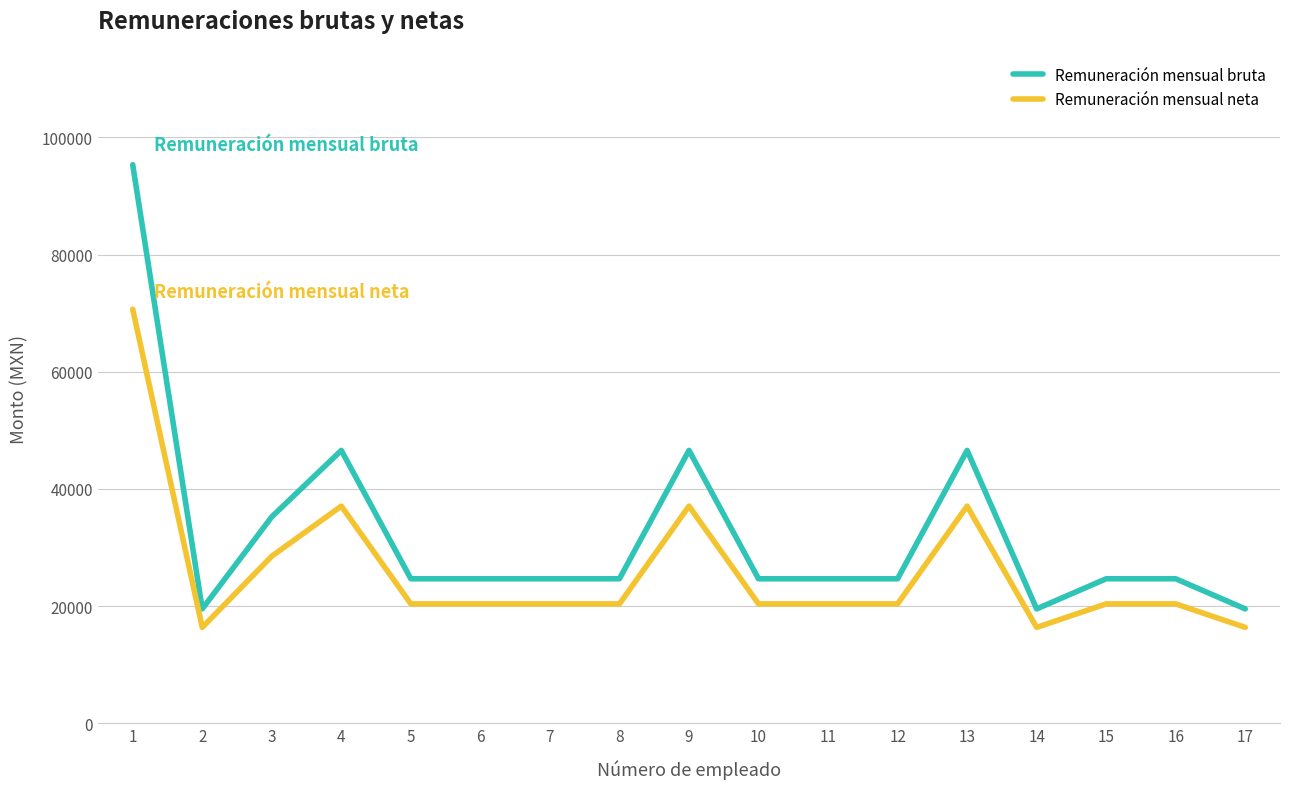

What is the difference between the Remuneración mensual bruta values at 9 and 15?

21904.0